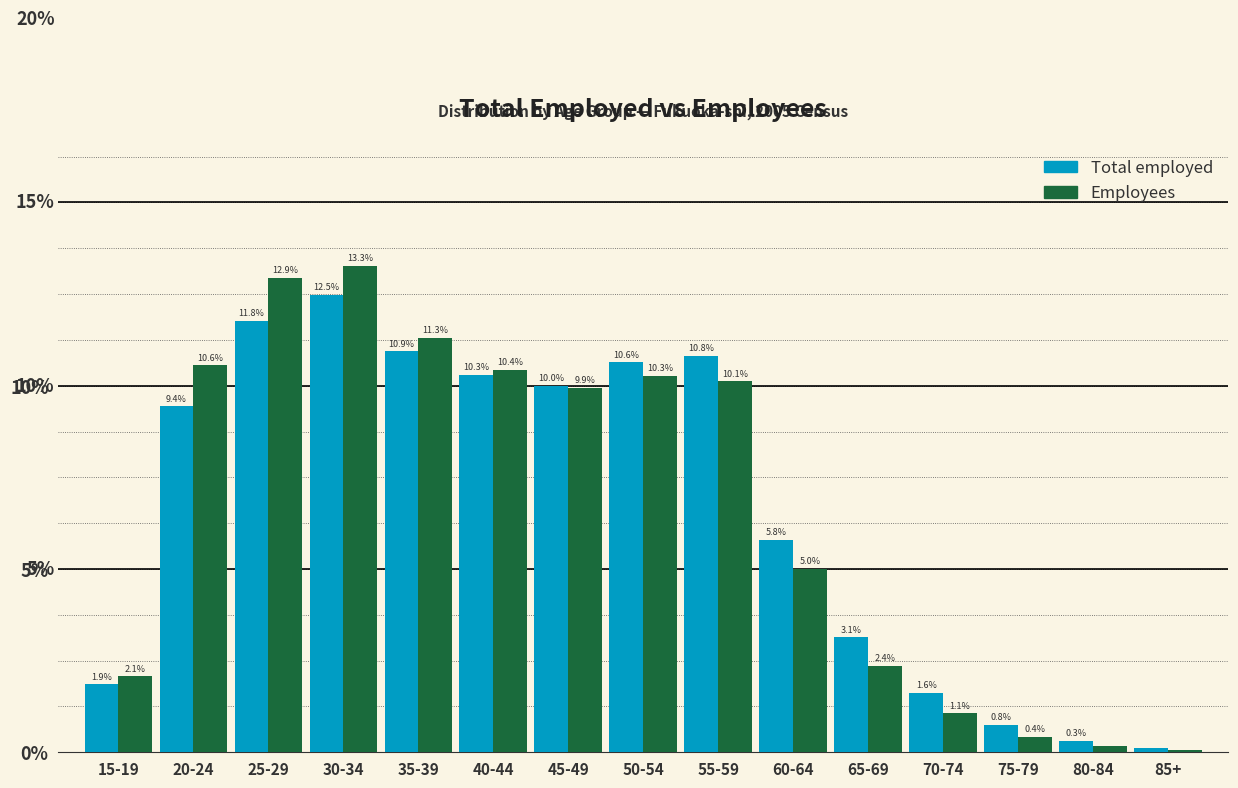

What are all the series names shown in the legend?

Total employed, Employees